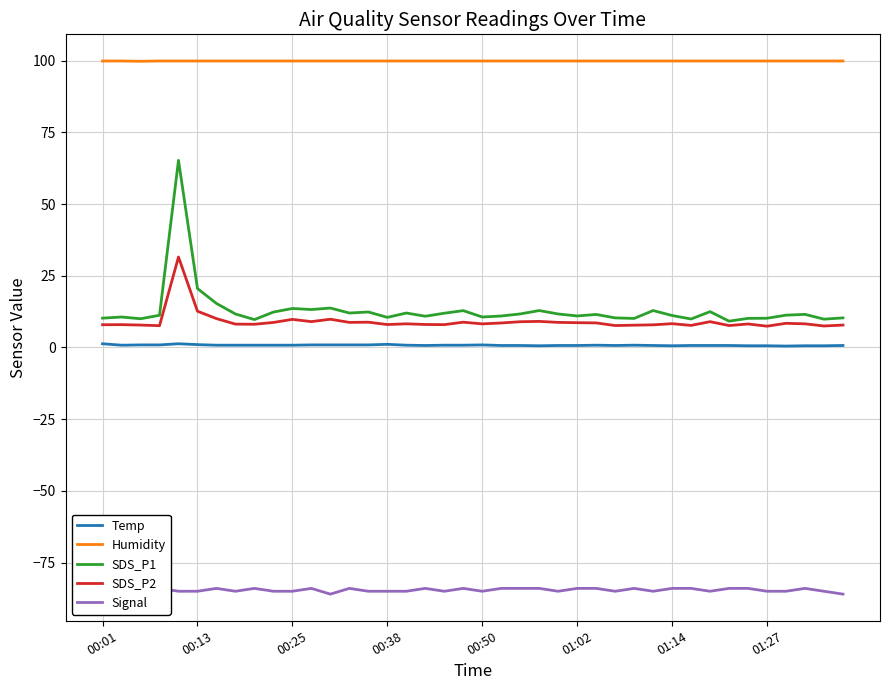

Which series has the largest total across all categories?

Humidity